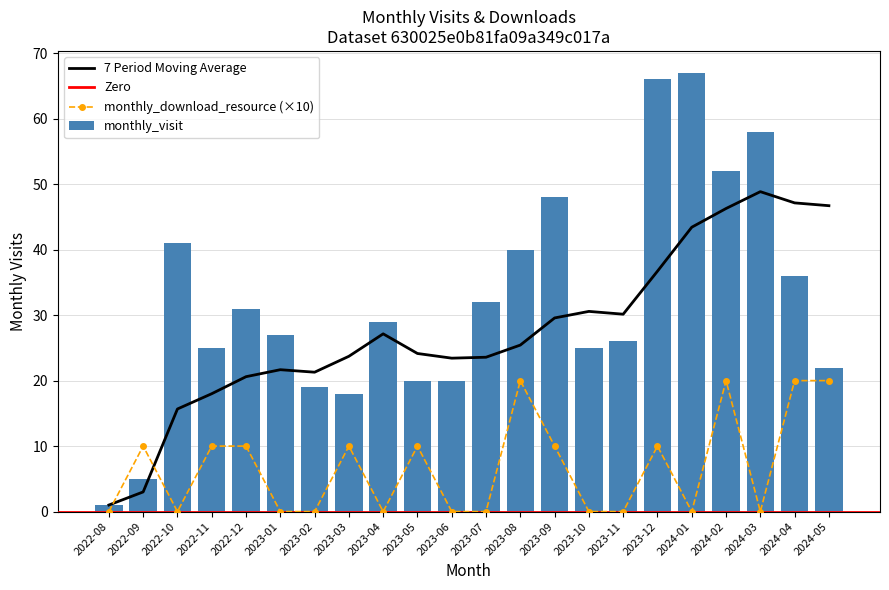

What is the average value of the monthly_visit series?

32